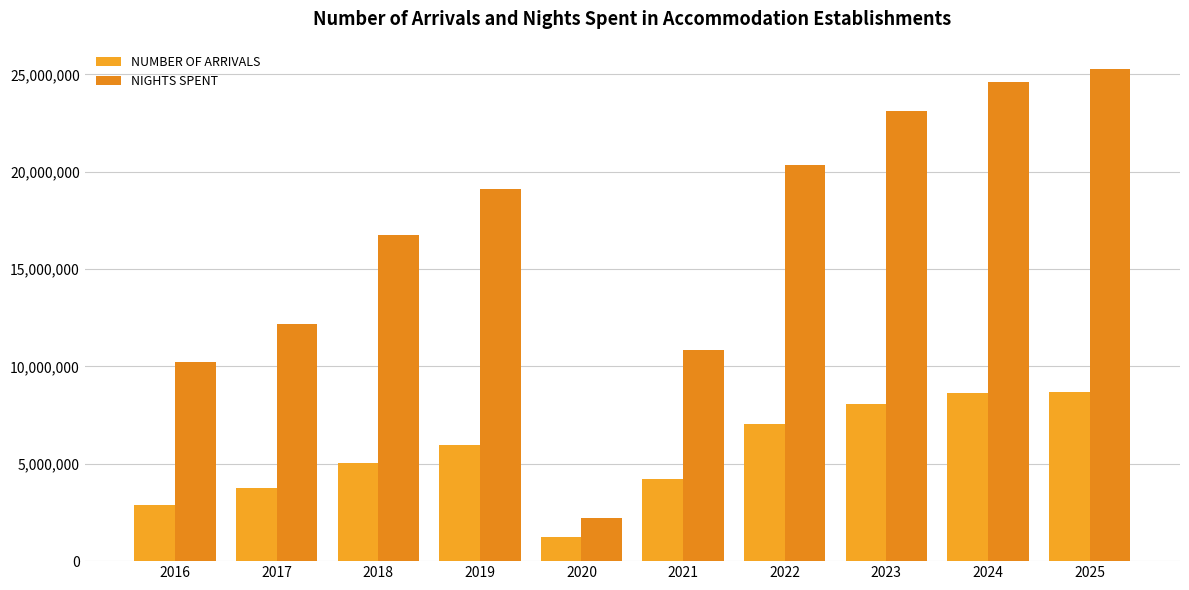

At how many categories does at least one series exceed 18451917?

5